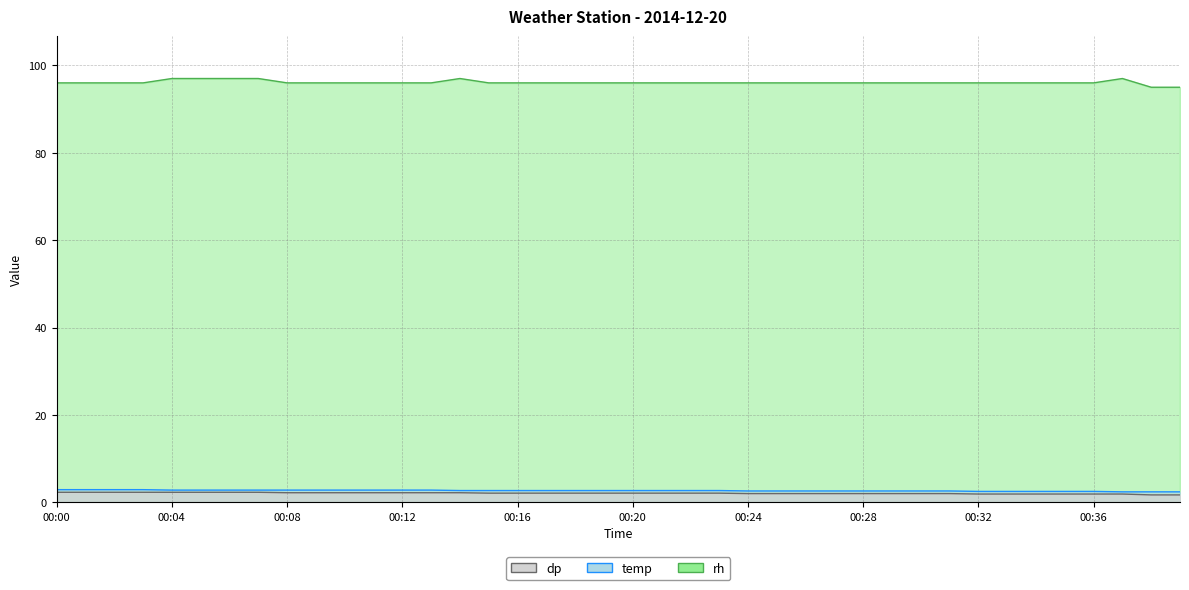

Is the value of temp at 00:38 greater than the value of dp at 00:20?

Yes